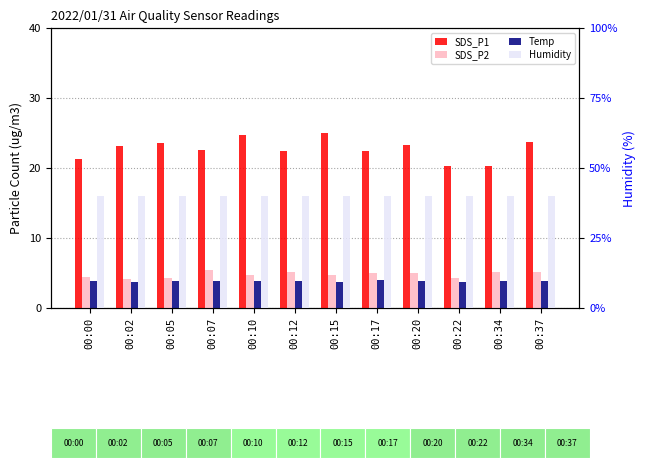

What are all the series names shown in the legend?

SDS_P1, SDS_P2, Temp, Humidity